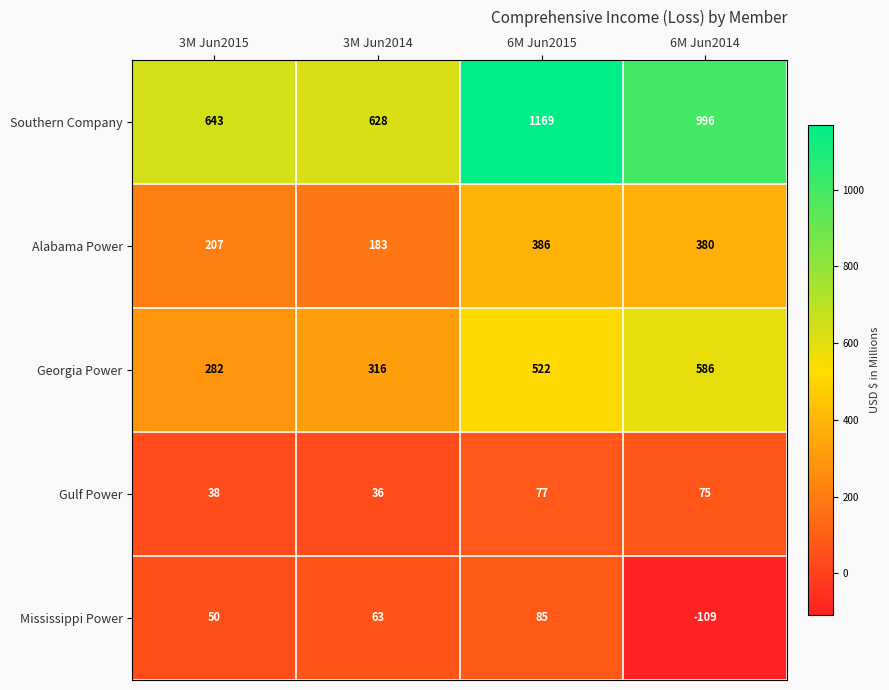

Is it true that Gulf Power equals 50 at 6M Jun2014?

False